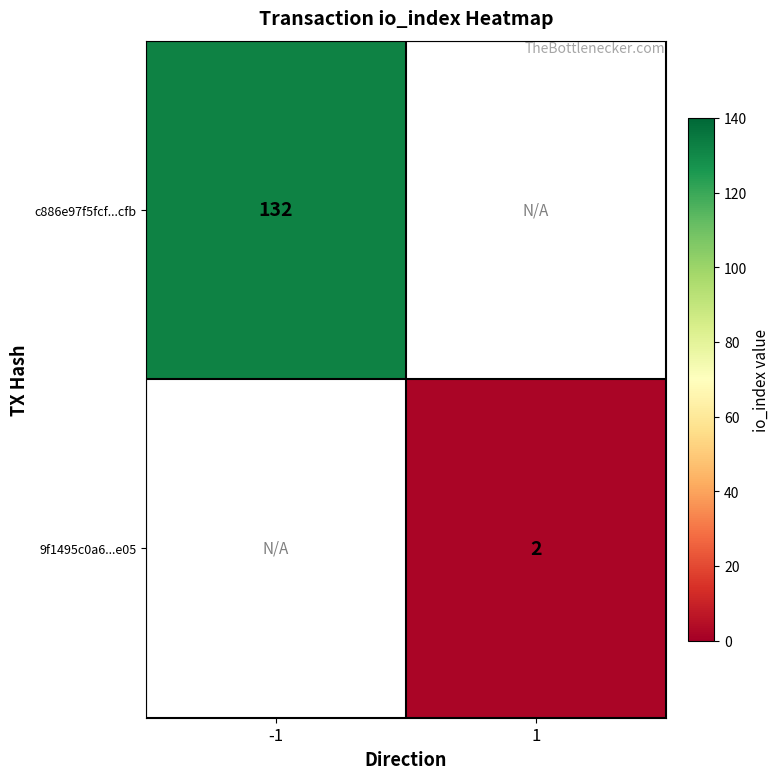

The value of c886e97f5fcf...cfb at -1 is 232. True or false?

False